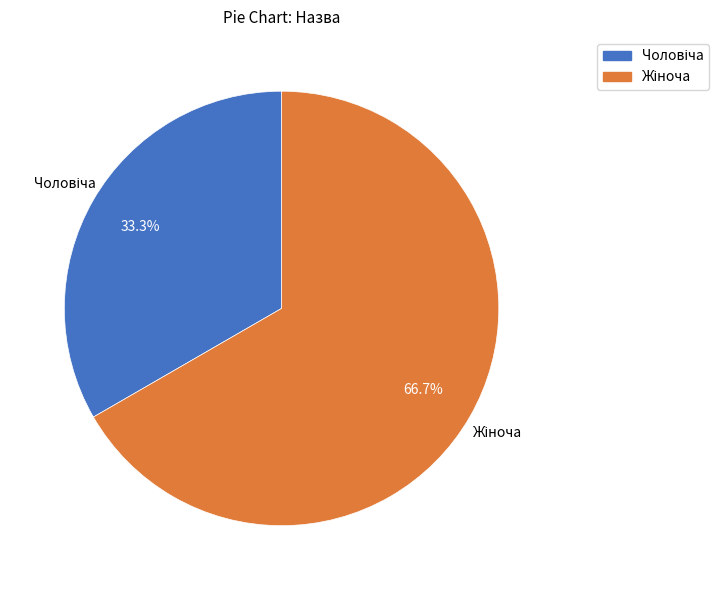

Is there a majority slice in this chart?

Yes